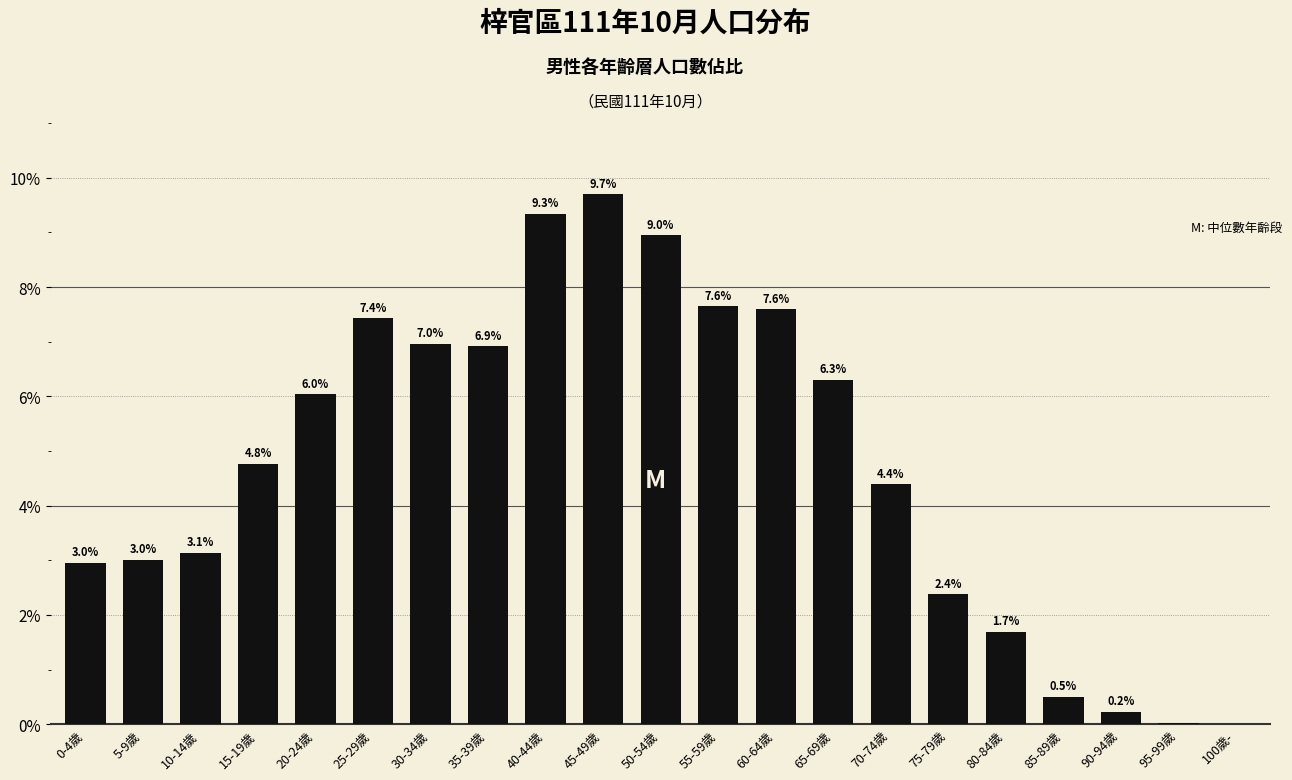

What is the maximum value shown in the chart?

9.7